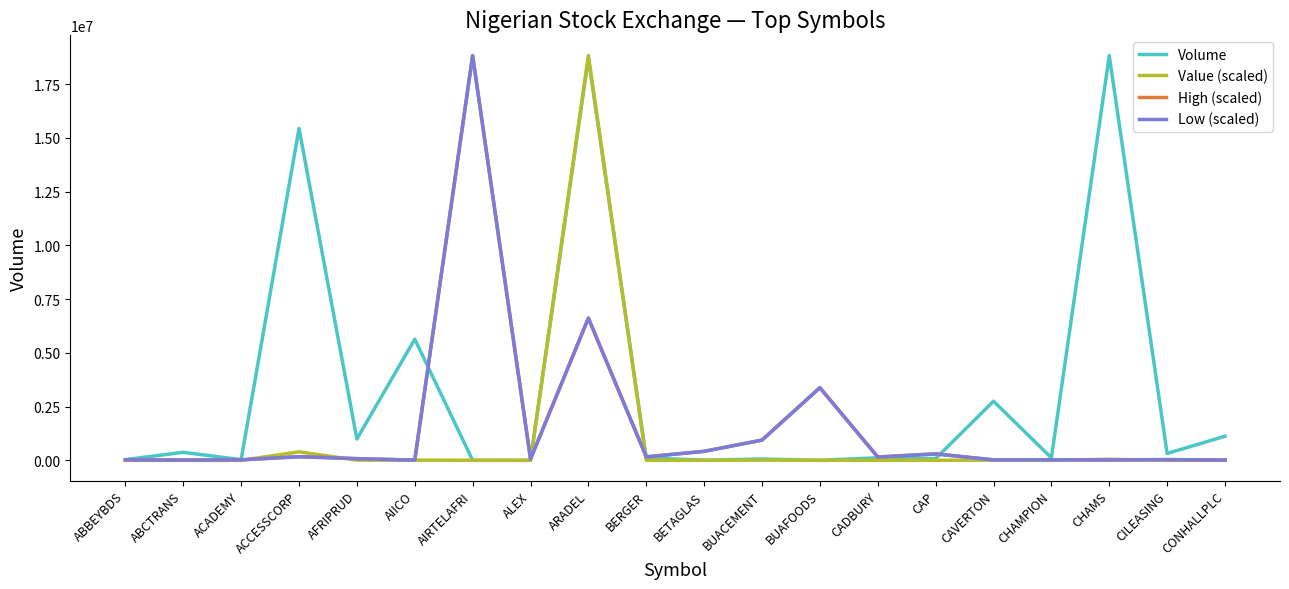

At which label does Low (scaled) reach its peak?

AIRTELAFRI